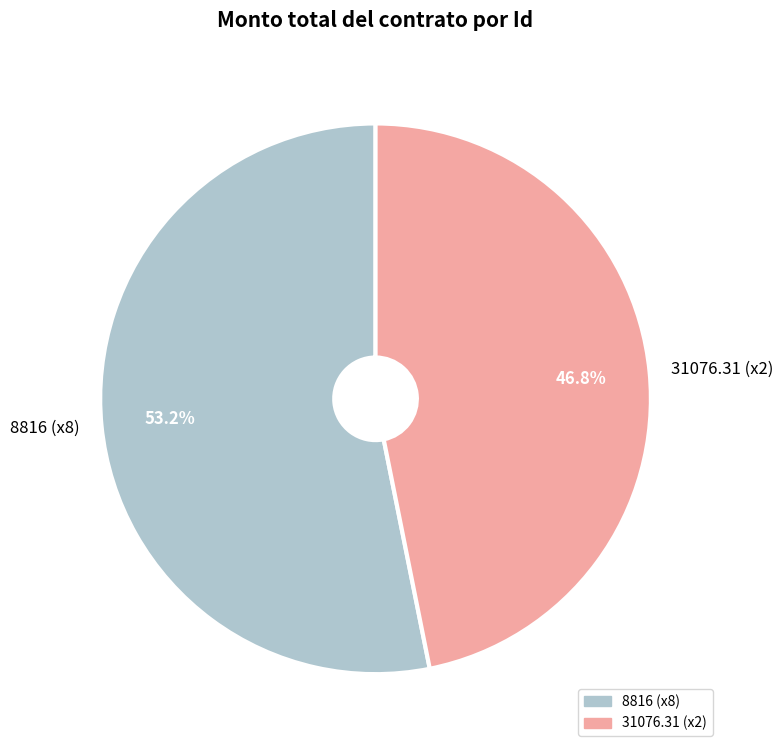

What is the majority slice?

8816 (x8)